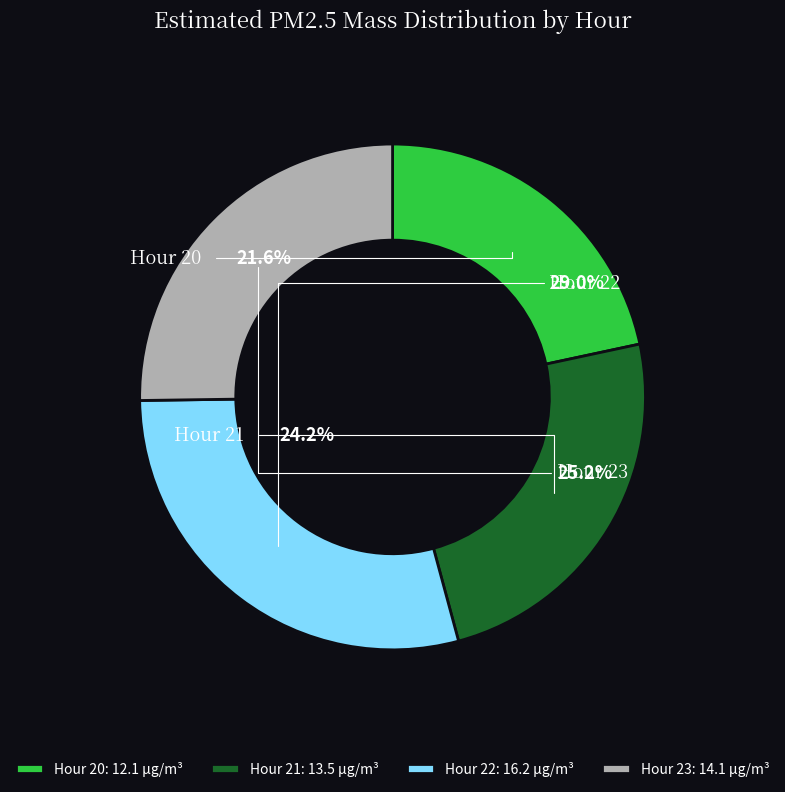

To the nearest percent, what percentage of the pie is Hour 23?

25%